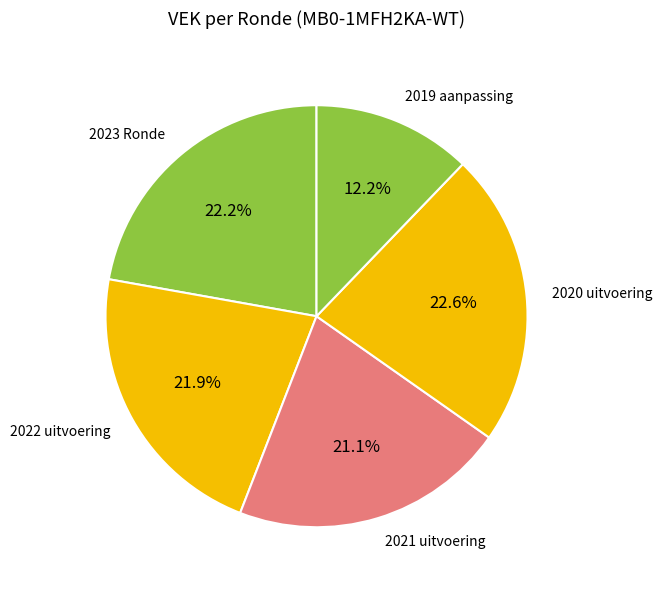

What percentage do 2022 uitvoering and 2023 Ronde together represent?

44.1%